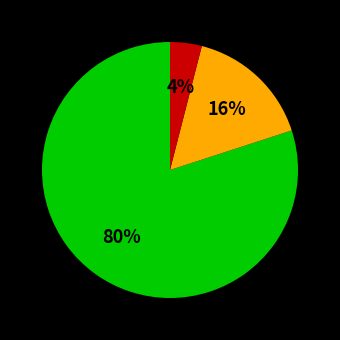

Is there any slice that represents more than half of the pie?

Yes